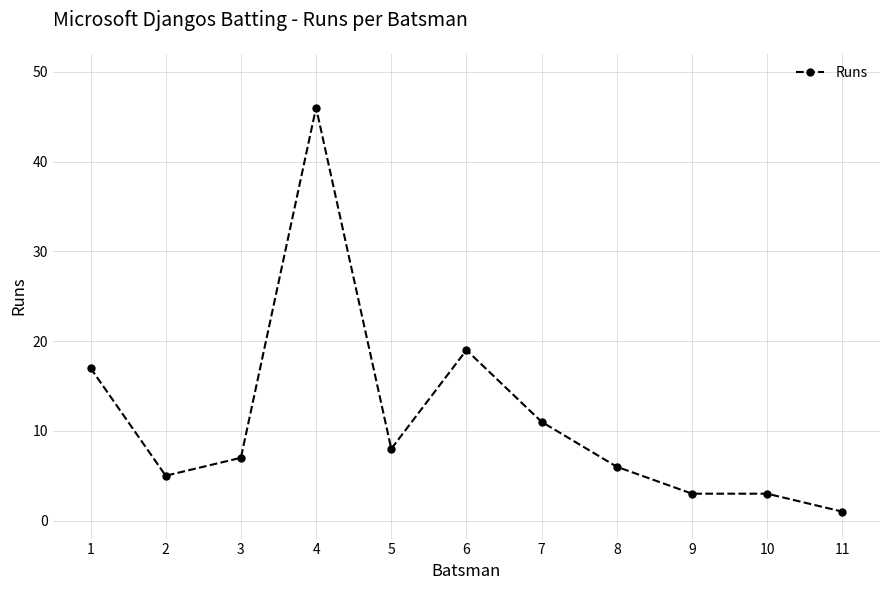

True or false: the data has more than 0 interior local peaks.

True